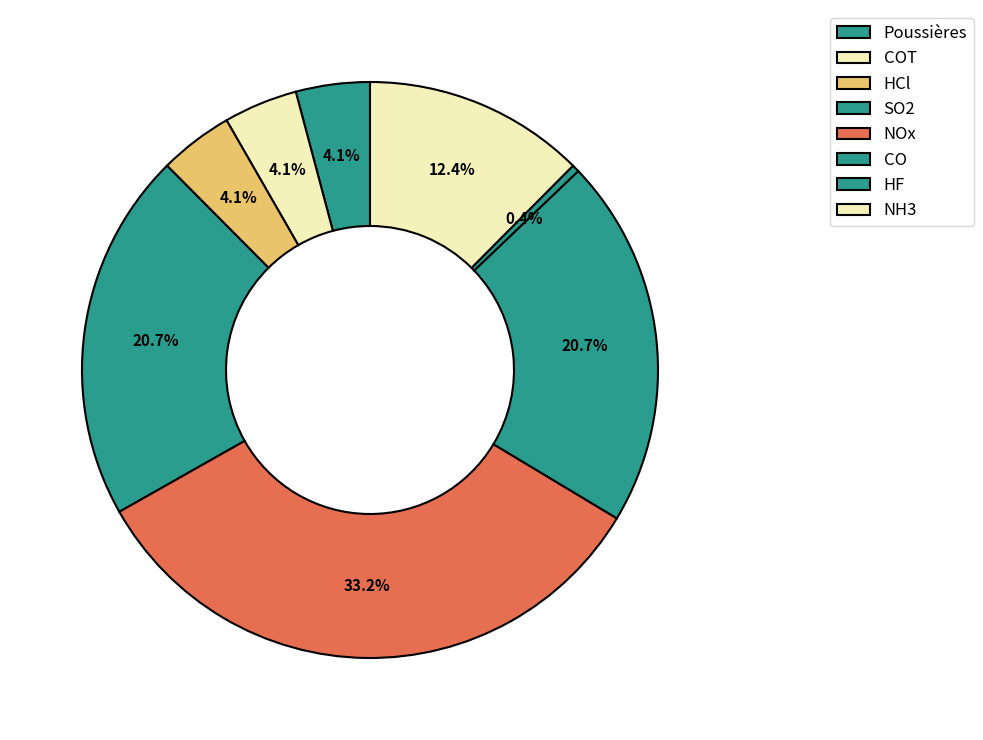

How many slices are in this pie chart?

8